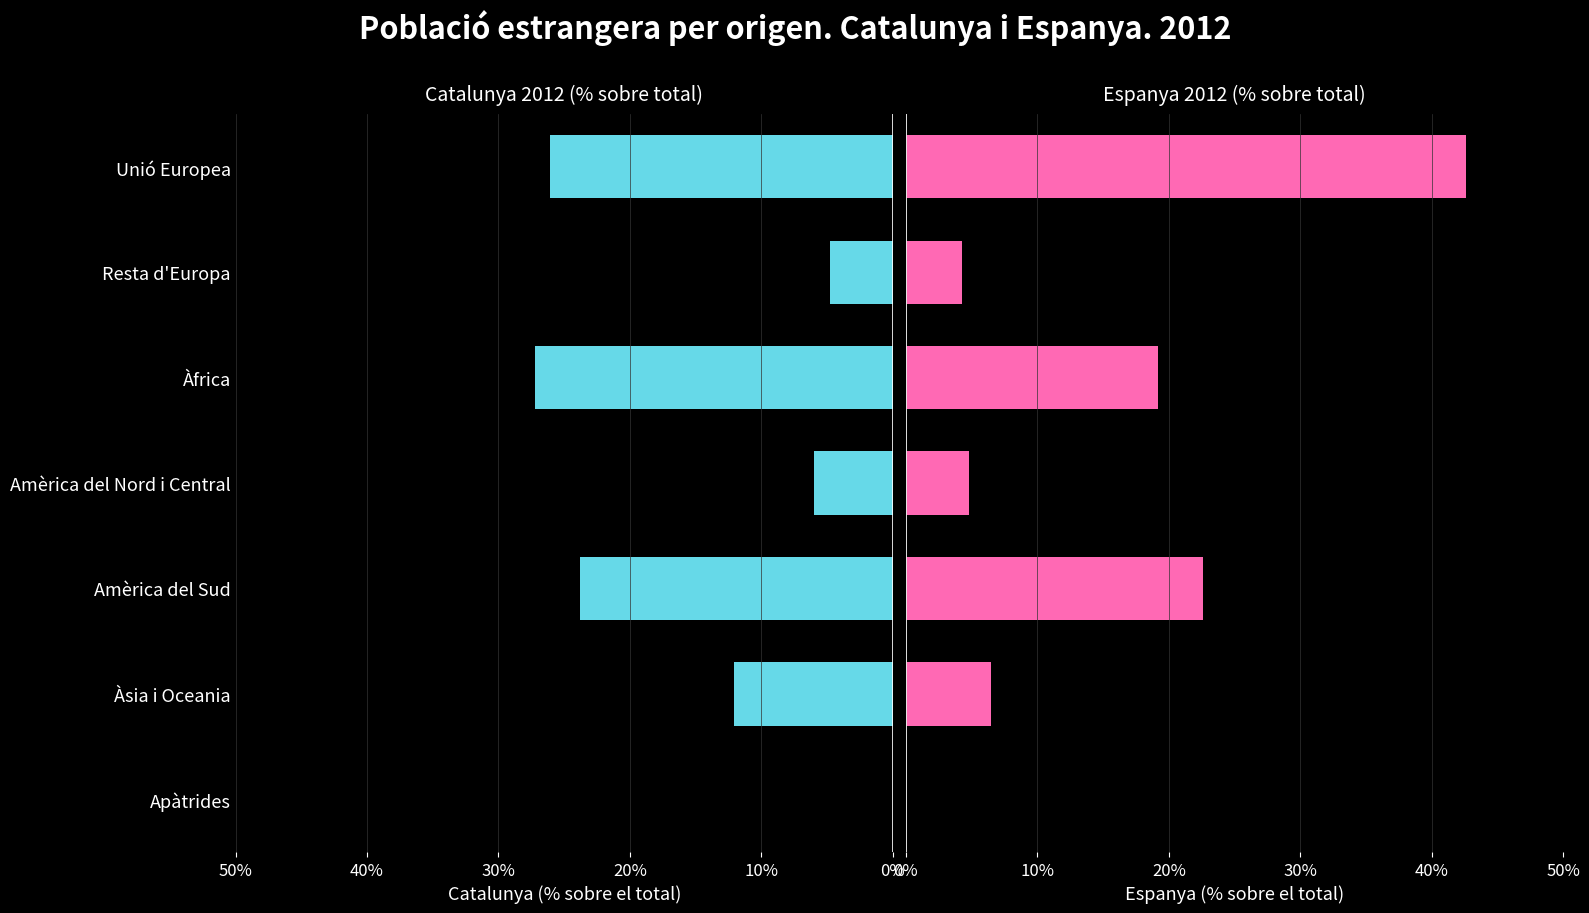

How many bars are there in total?

14